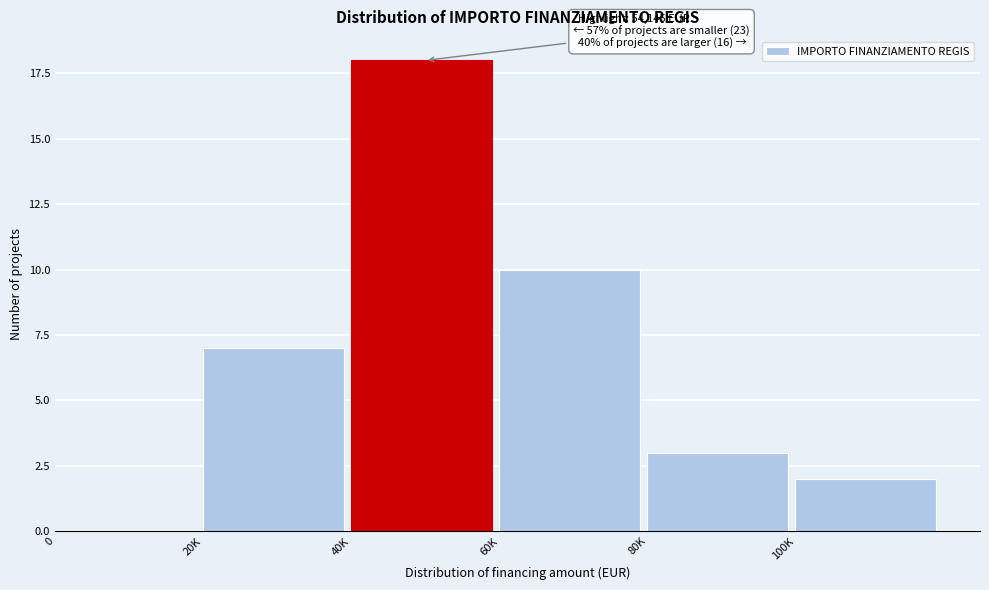

Reading left to right, transcribe all the data shown in this chart.

0=0	20K=7	40K=18	60K=10	80K=3	100K=2